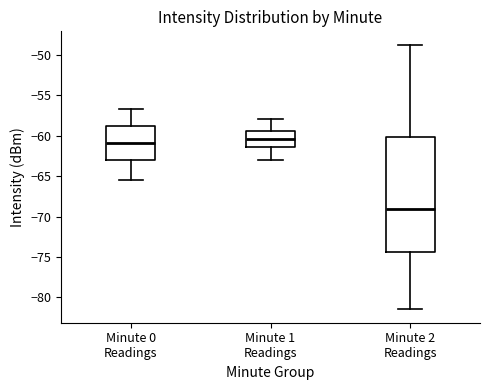

Reading left to right, read every box against the y-axis: the position of its median line, the range the box covers, and the ends of its whiskers. The values are not printed on the chart, so give them approximately, as read against the axis.

Minute 0 Readings: median -61.0, box -63.0 to -59.0, whiskers -65.5 to -56.5
Minute 1 Readings: median -60.5, box -61.5 to -59.5, whiskers -63.0 to -58.0
Minute 2 Readings: median -69.0, box -74.5 to -60.0, whiskers -81.5 to -48.5